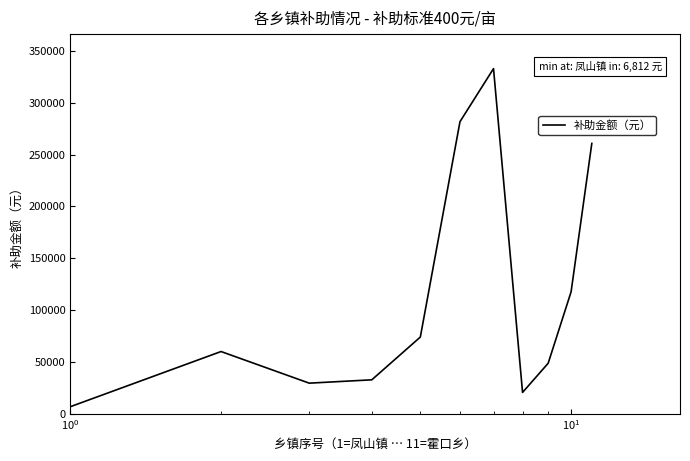

What is the maximum value shown in the chart?

332912